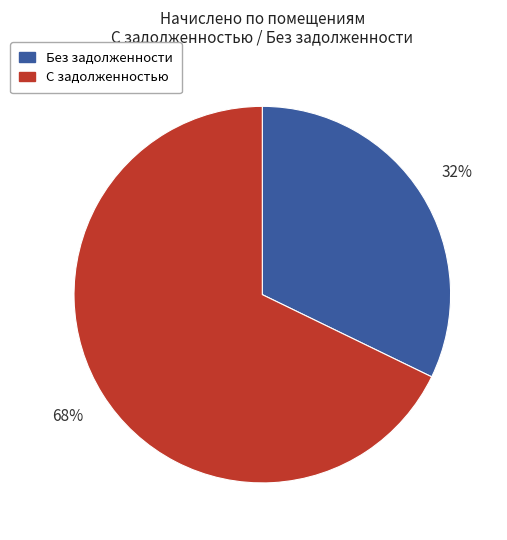

What is the largest slice in the pie chart?

С задолженностью